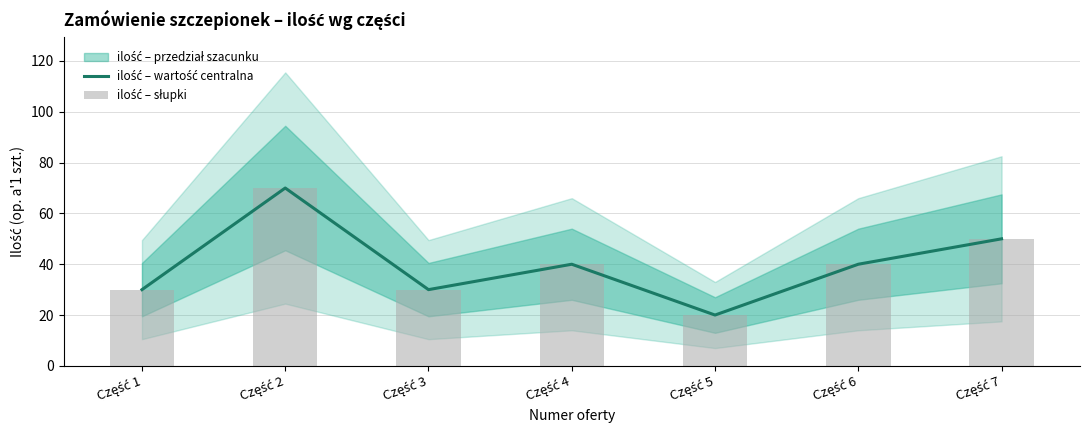

What is the minimum value shown in the chart?

20